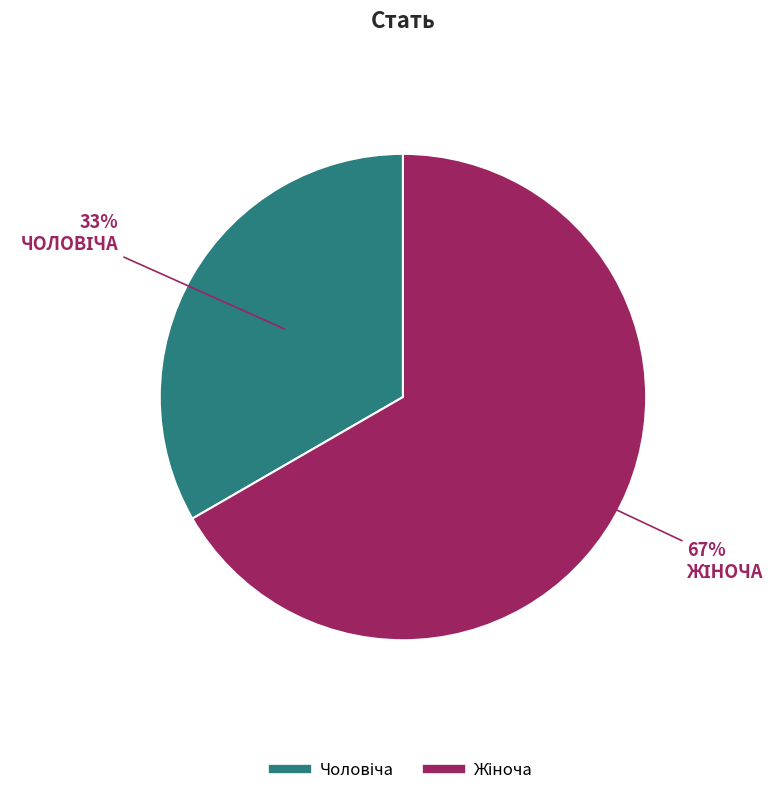

How many segments does this pie chart have?

2